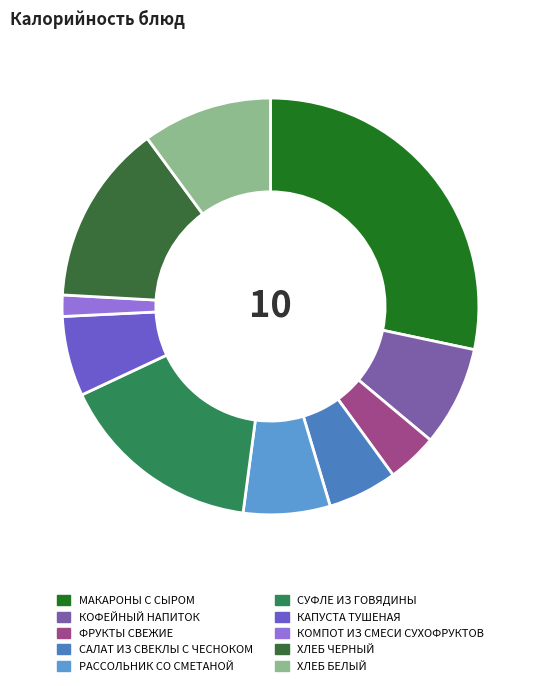

How many segments does this pie chart have?

10